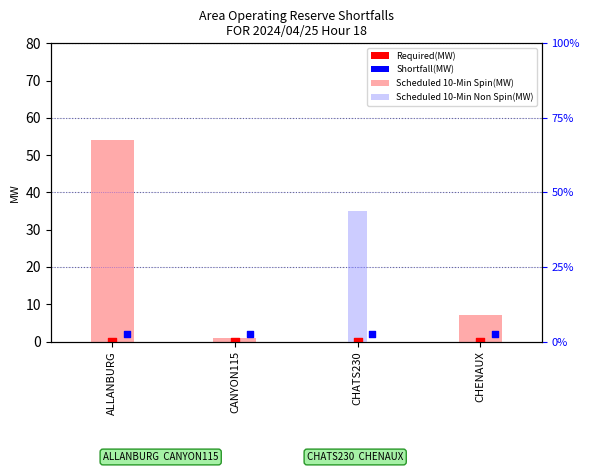

At how many categories does at least one series exceed 5?

3